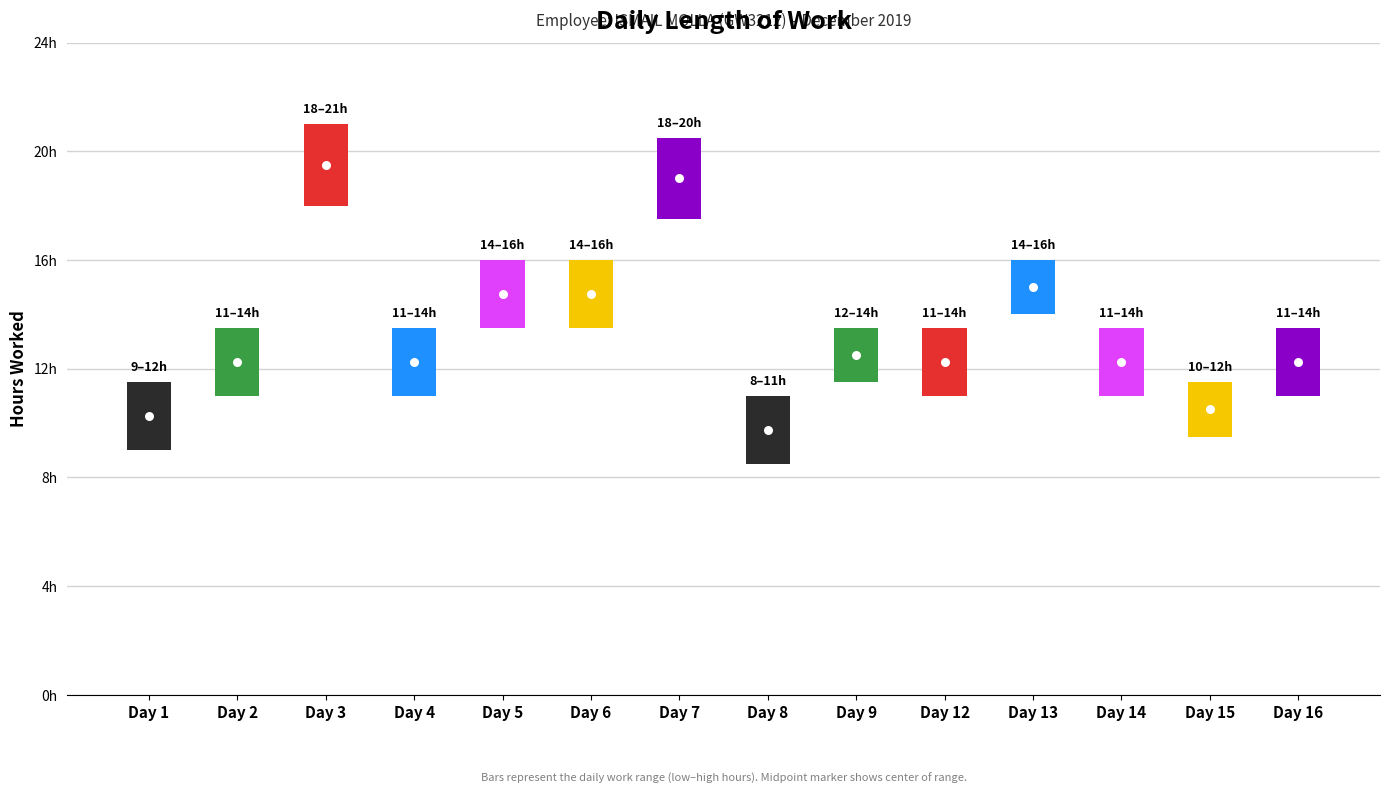

How many values in the Length of Work (hrs) series exceed 12?

11